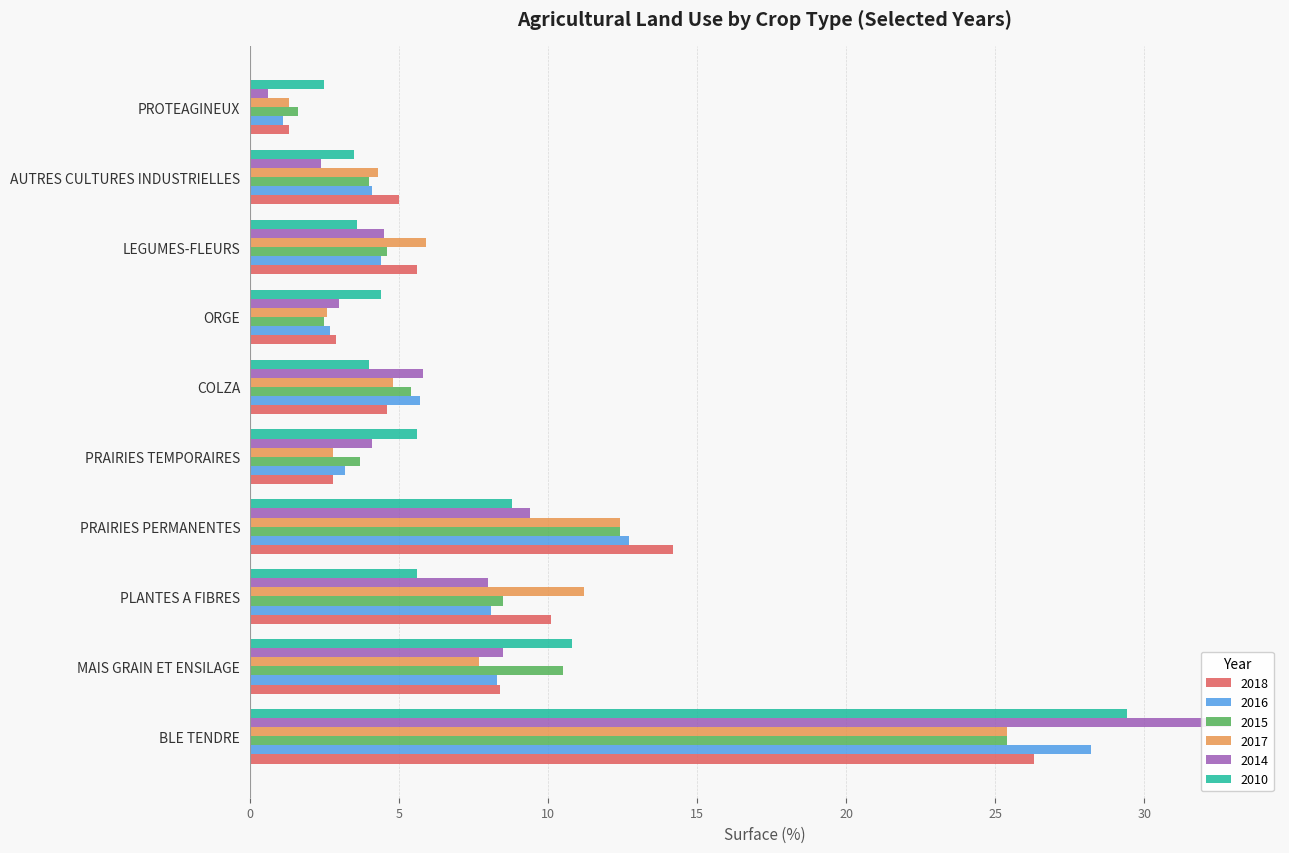

What is the spread (max minus min) of values at PRAIRIES TEMPORAIRES?

2.8